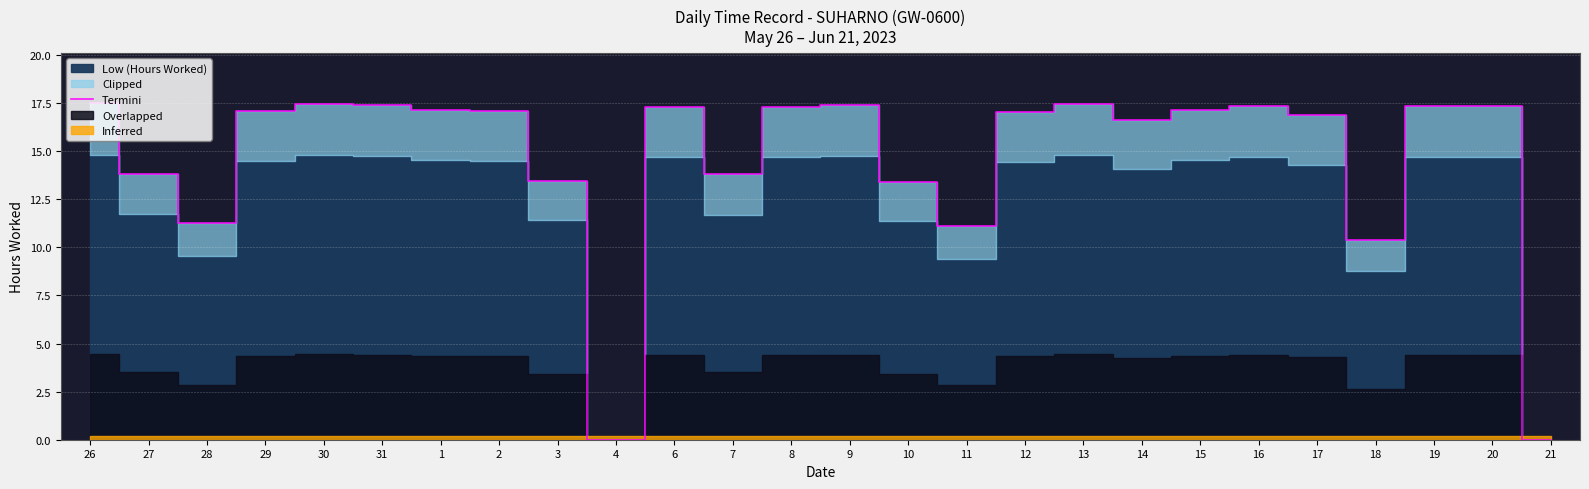

How many data points are above 17?

15